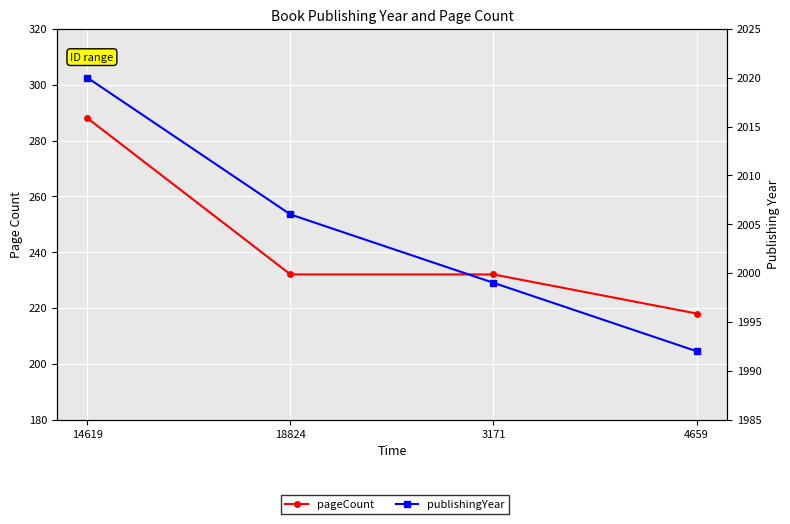

Which has a higher value, 4659 or 3171?

3171